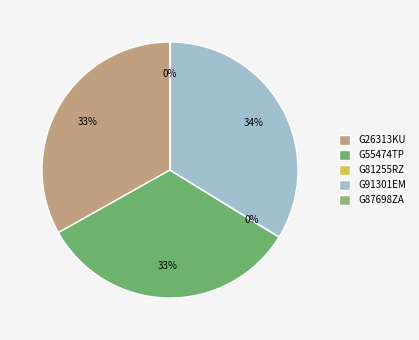

Is G91301EM the majority of the pie?

No